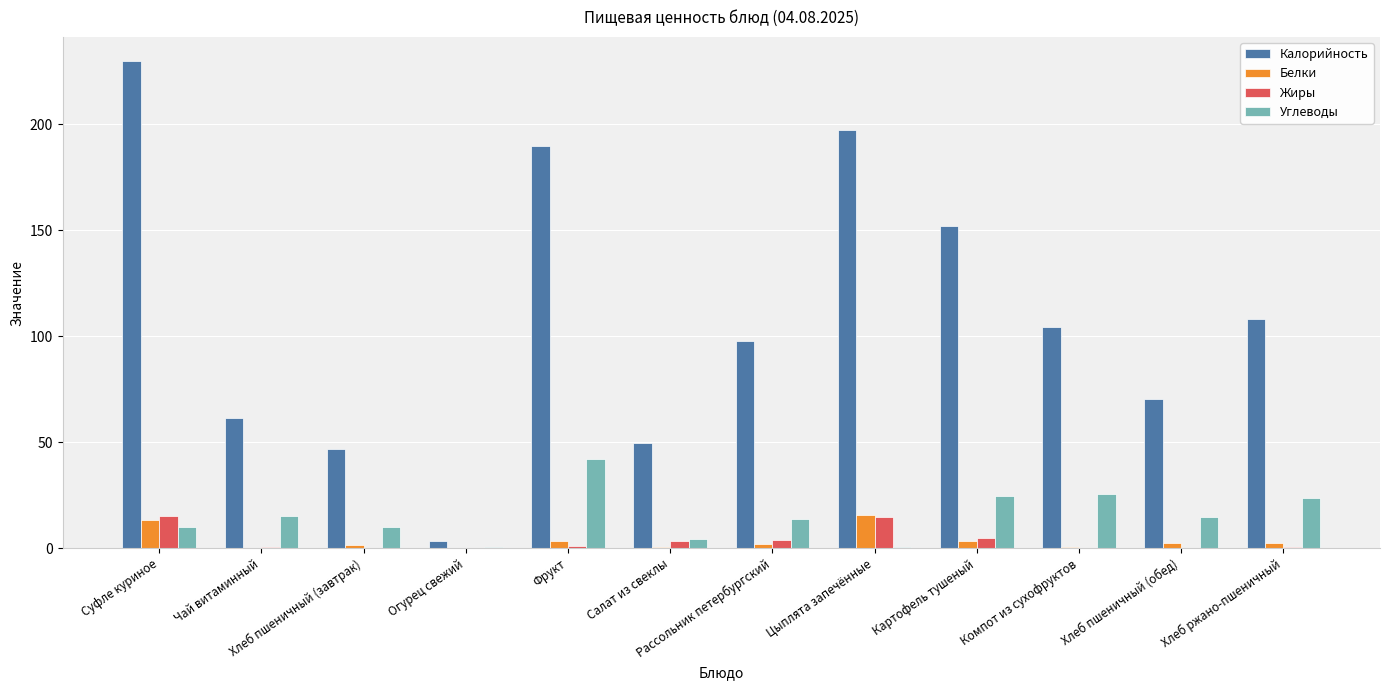

Is it true that Калорийность equals 197.4 at Цыплята запечённые?

True